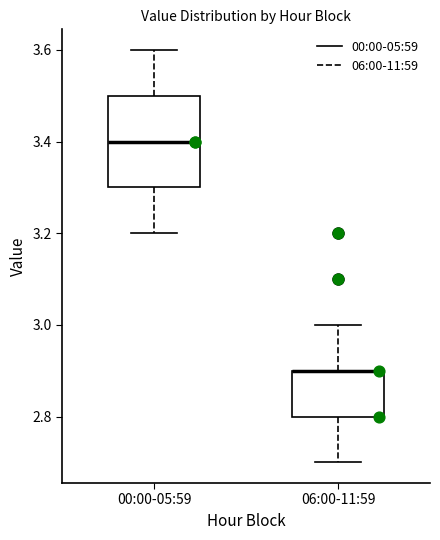

Reading left to right, transcribe this box plot: for each box, give where its median line is, the range the box spans, and where its two whiskers end, as read against the y-axis. The values are not printed on the chart, so give them approximately, as read against the axis.

00:00-05:59: median 3.4, box 3.3 to 3.5, whiskers 3.2 to 3.6
06:00-11:59: median 2.9 (drawn on the box's upper edge), box 2.8 to 2.9, whiskers 2.7 to 3.0